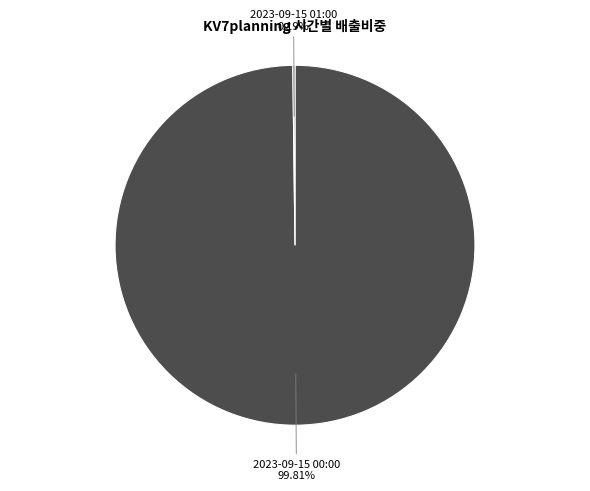

Is there any slice that represents more than half of the pie?

Yes